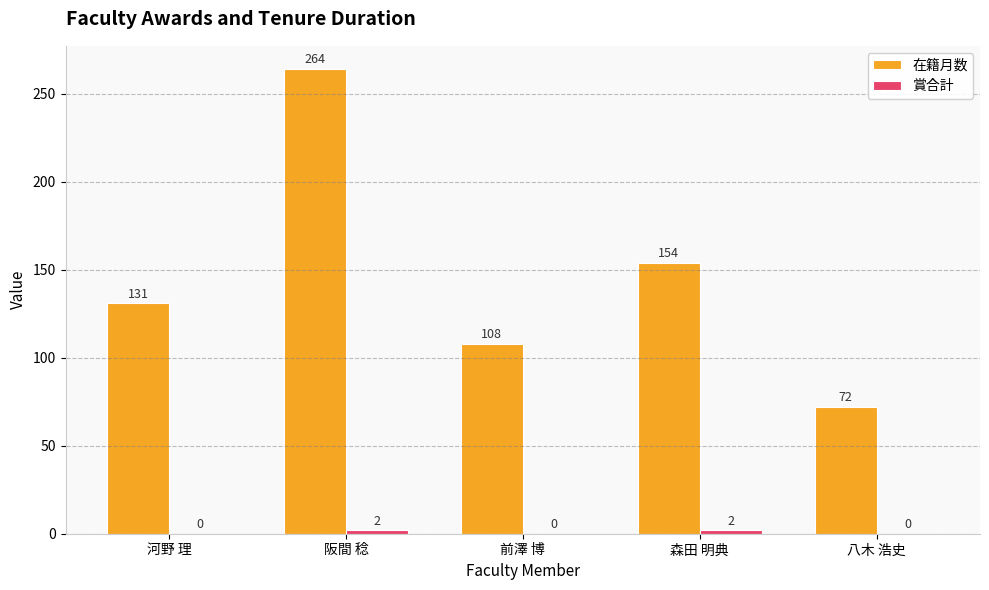

What is the difference between the 在籍月数 values at 河野 理 and 前澤 博?

23